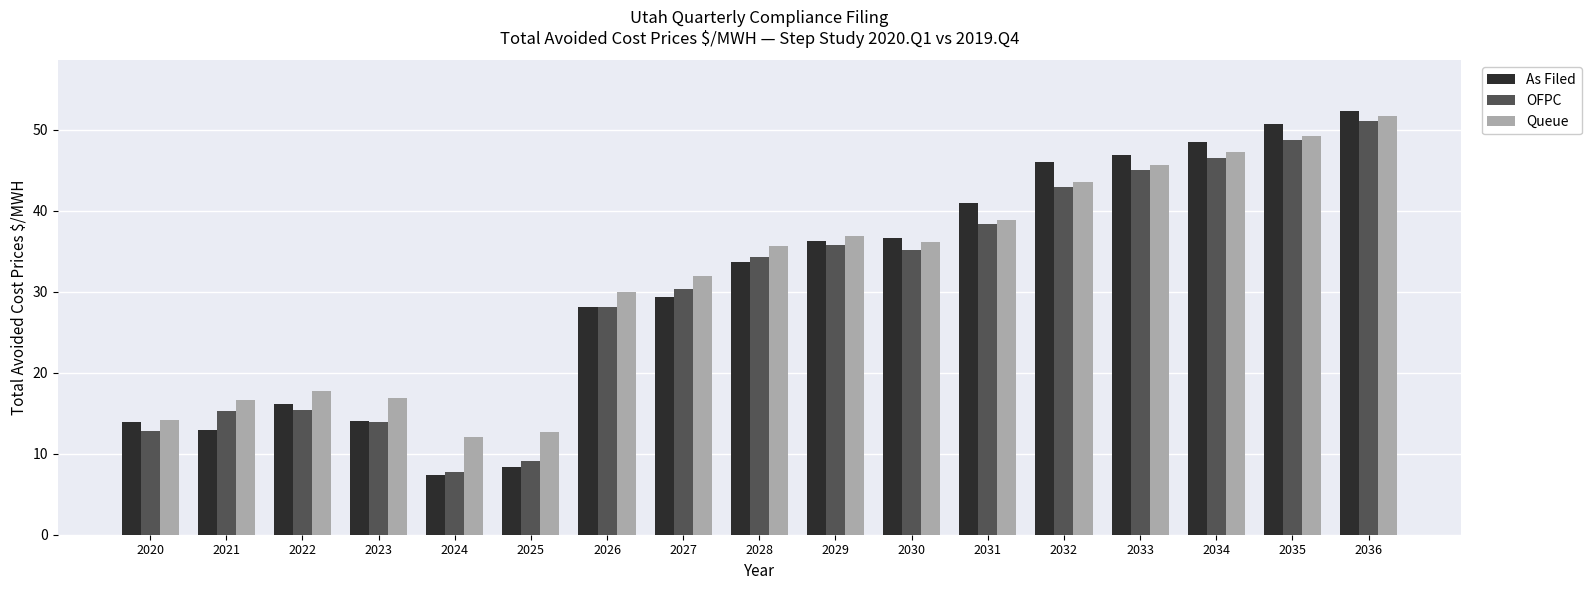

Is the value of OFPC at 2025 greater than the value of As Filed at 2033?

No